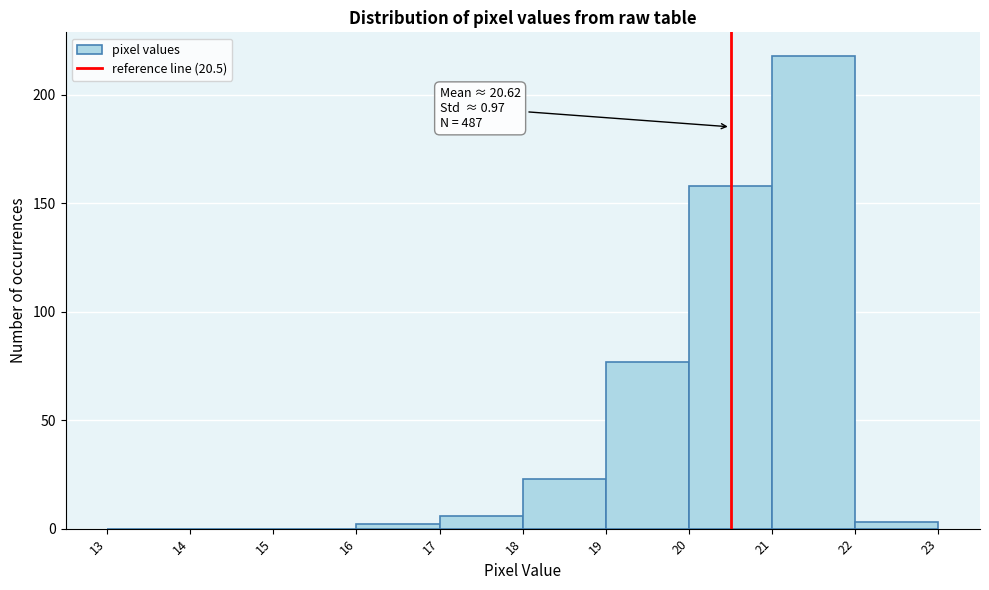

Over which range of the x-axis is the bar tallest?

21 to 22